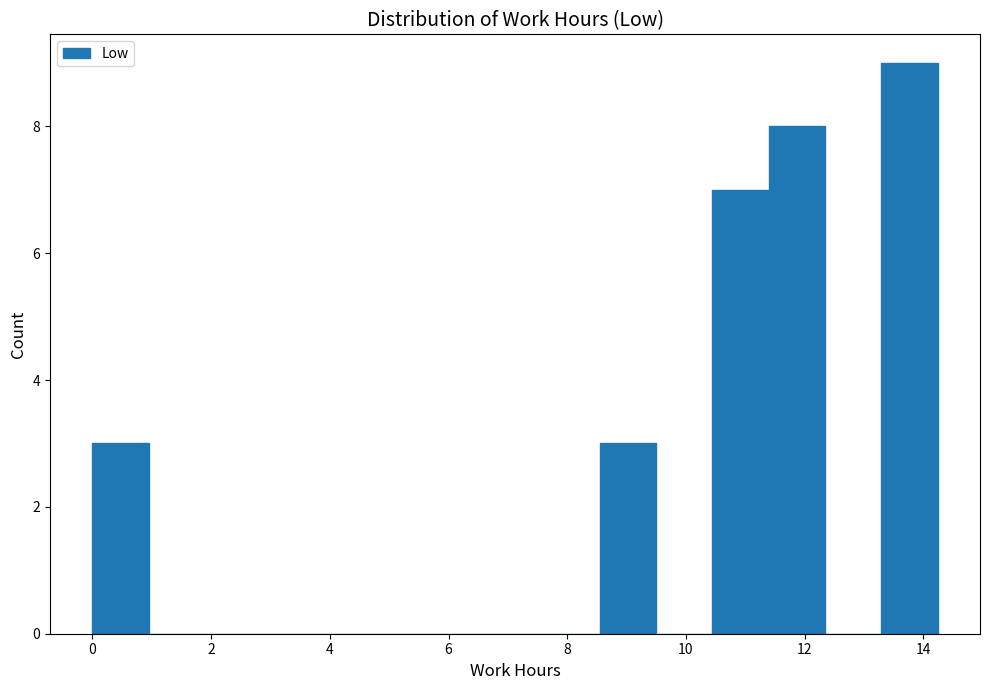

Over which range of the x-axis is the bar tallest?

13.2 to 14.2